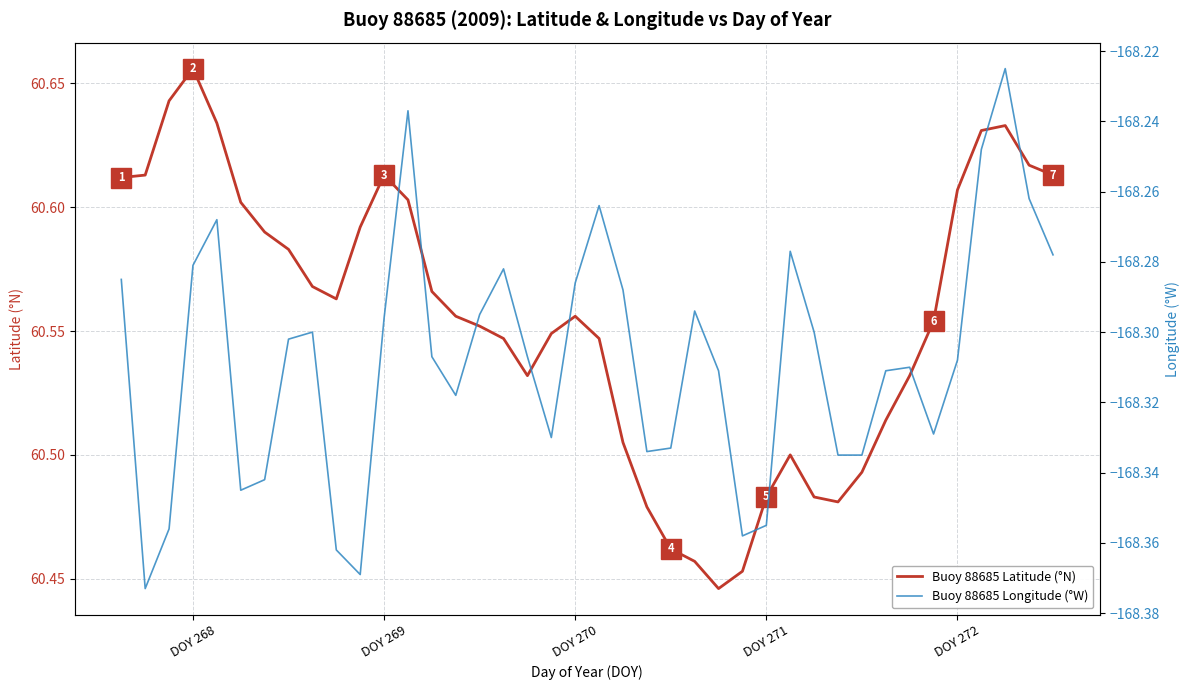

Which category has the highest value in the Buoy 88685 Latitude (°N) series?

DOY 268